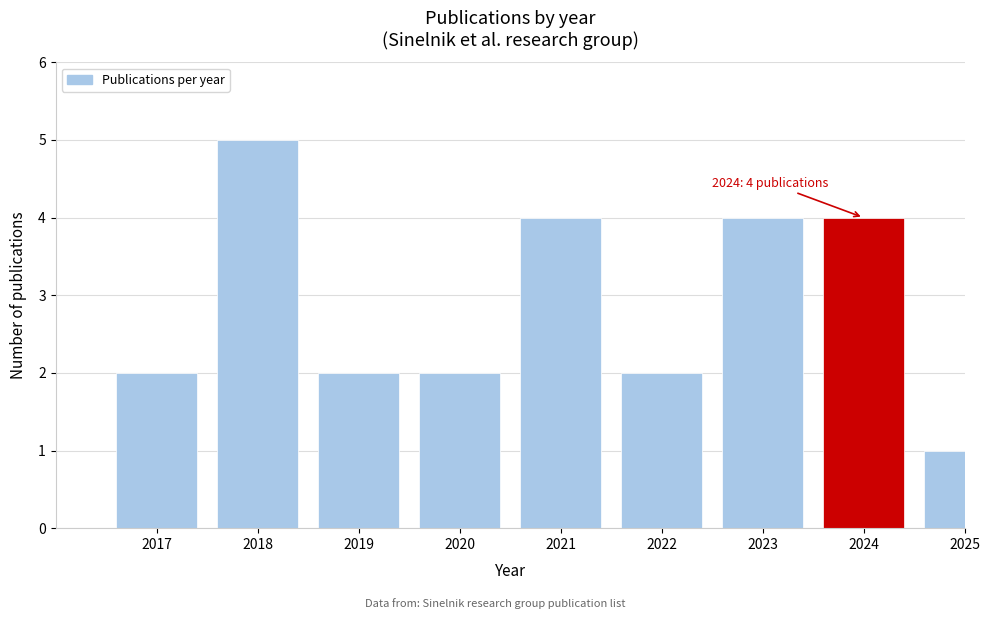

Reading right to left, transcribe all the data shown in this chart.

2025=1	2024=4	2023=4	2022=2	2021=4	2020=2	2019=2	2018=5	2017=2